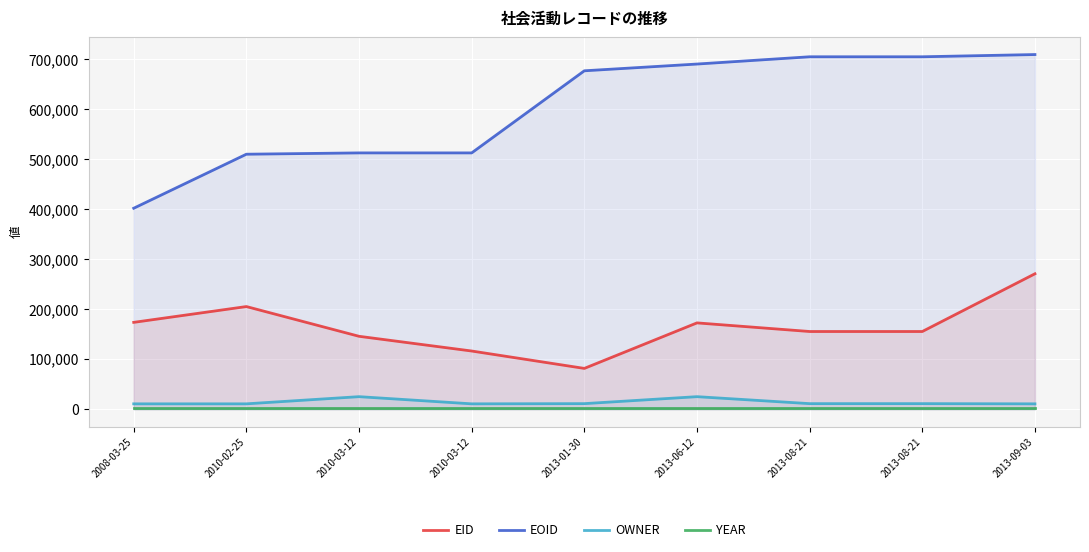

Which series has the largest range (max minus min)?

EOID